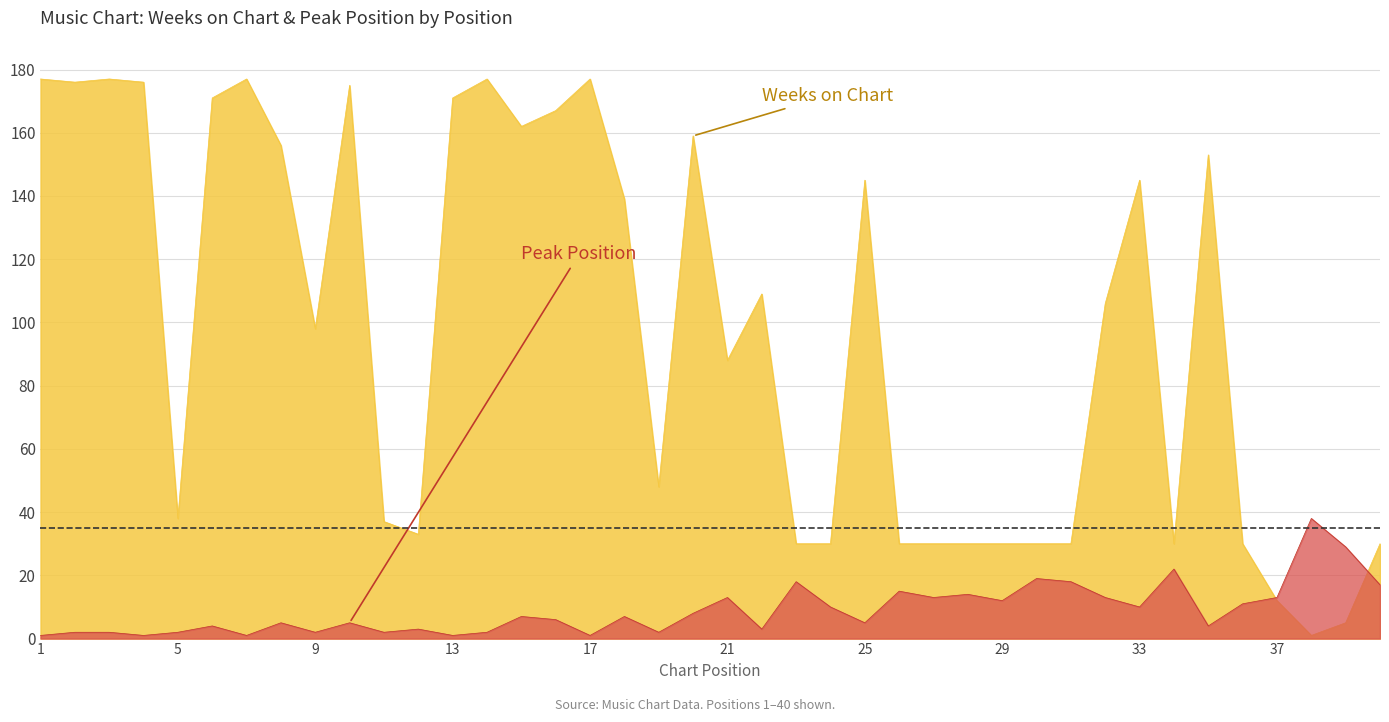

Between 7 and 18, which series saw the biggest shift?

Weeks on Chart